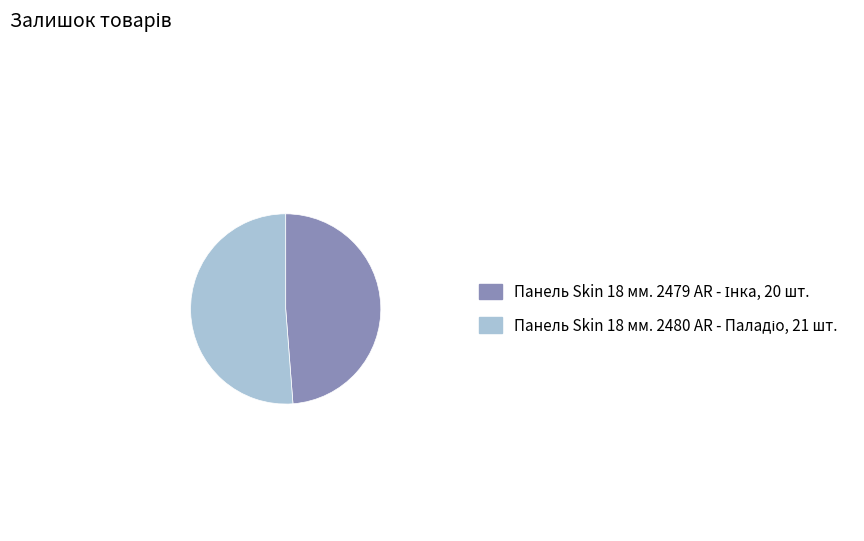

Does any single category account for the majority?

Yes